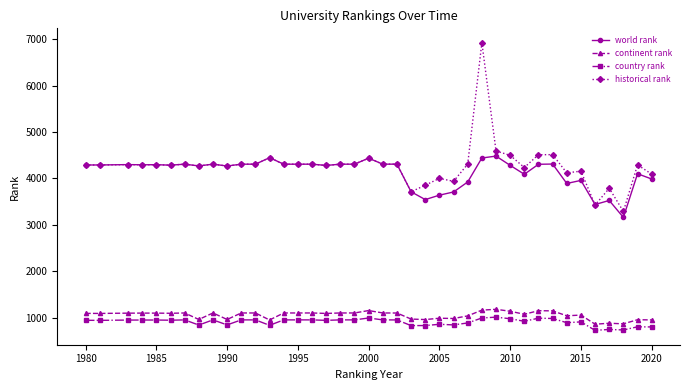

Which series has the widest spread of values?

historical rank